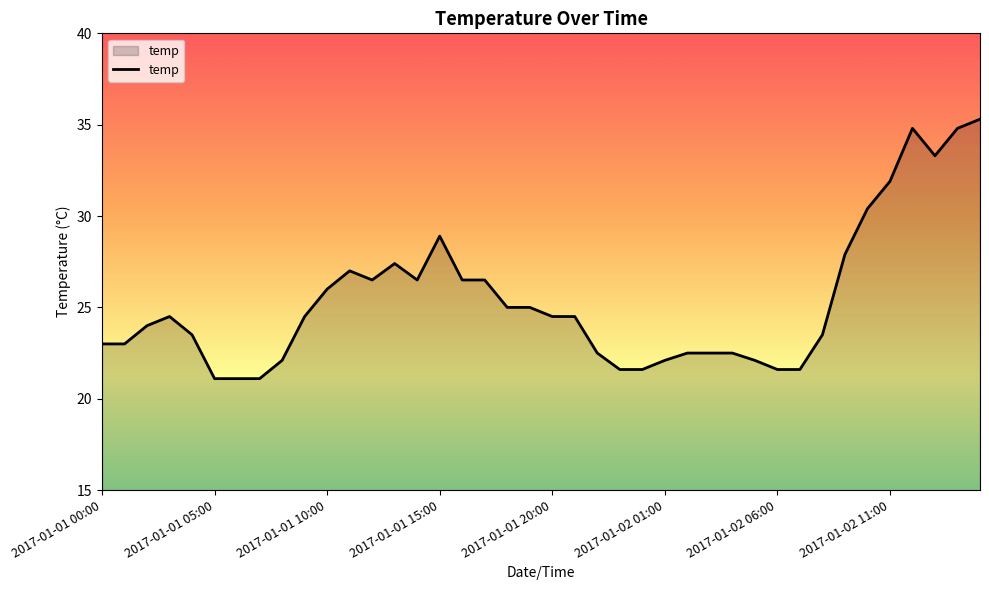

What is the maximum value shown in the chart?

35.3